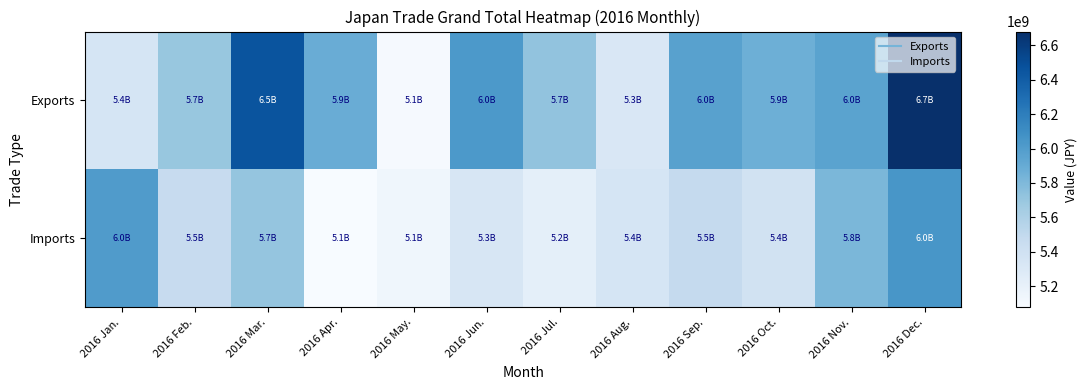

At how many categories does at least one series exceed 5150093875?

11